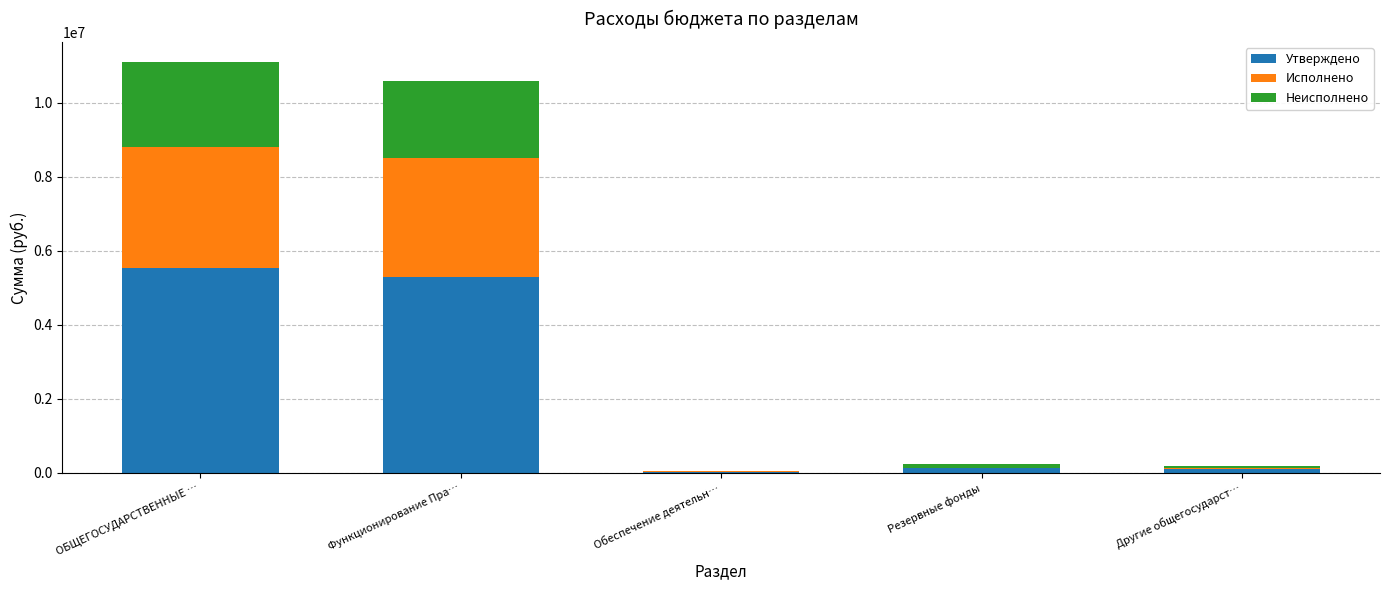

Are the bars horizontal?

No